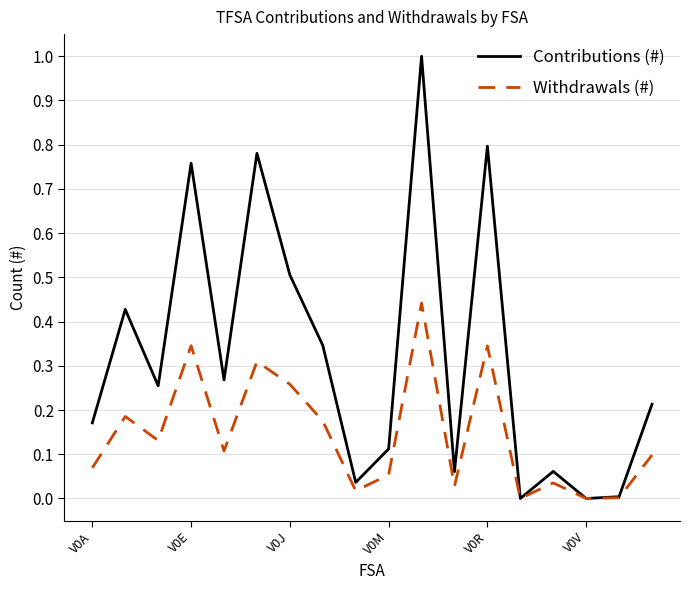

Rank the series by their maximum value, from highest to lowest.

Contributions (#), Withdrawals (#)